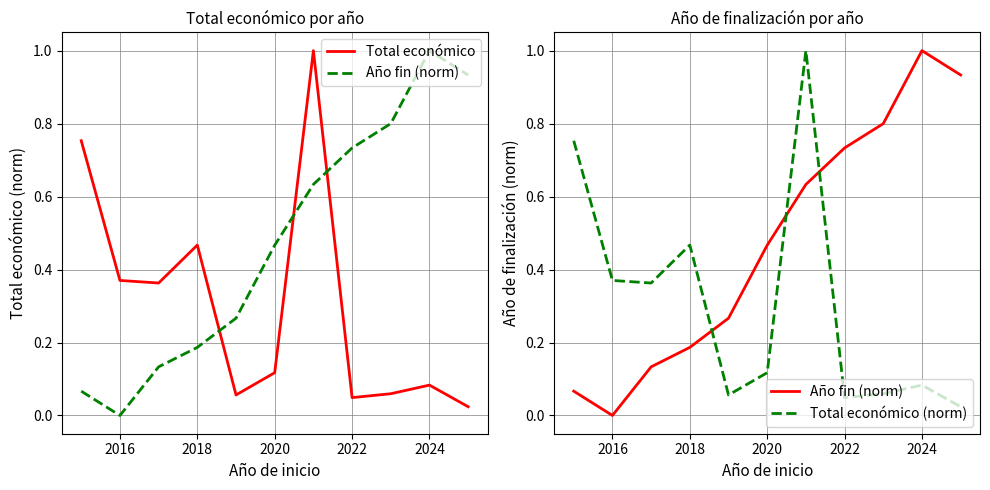

Reading left to right, transcribe all the data shown in this chart.

Total económico: 0.8	0.4	0.4	0.5	0.1	0.1	1.0	0.0	0.1	0.1	0.0
Año fin (norm): 0.1	0.0	0.1	0.2	0.3	0.5	0.6	0.7	0.8	1.0	0.9
Total económico (norm): 0.8	0.4	0.4	0.5	0.1	0.1	1.0	0.0	0.1	0.1	0.0